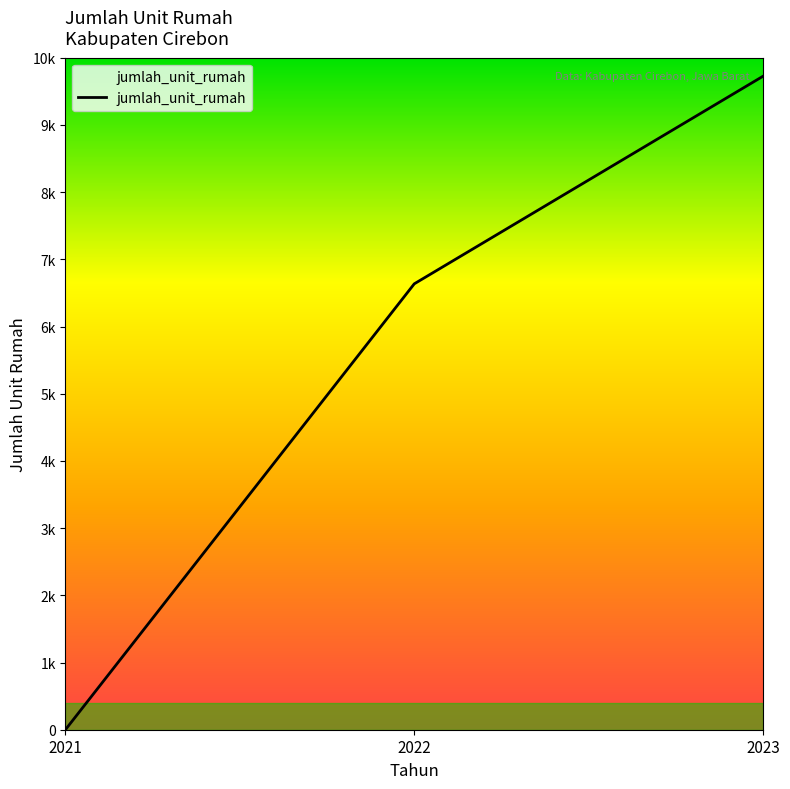

Which label corresponds to the largest value in the chart?

2023